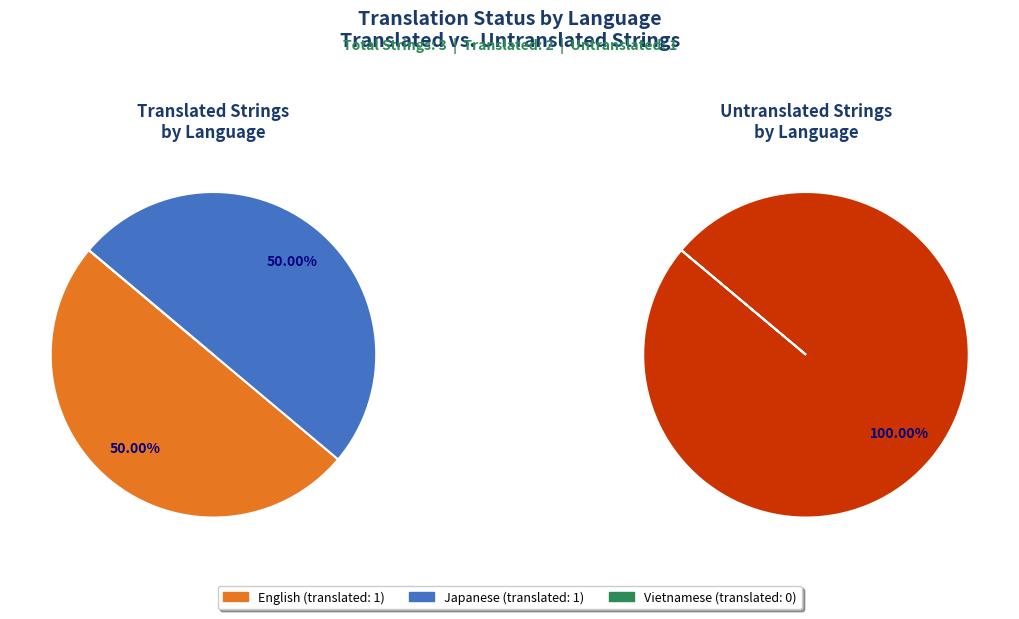

True or false: Vietnamese accounts for 0% of the total.

True